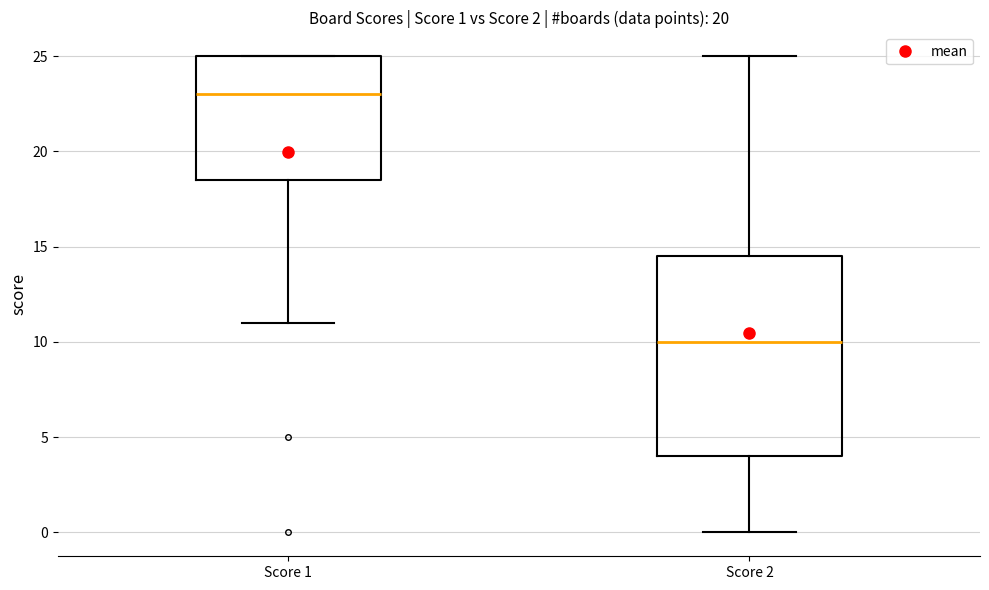

Which box has the lowest median line?

Score 2